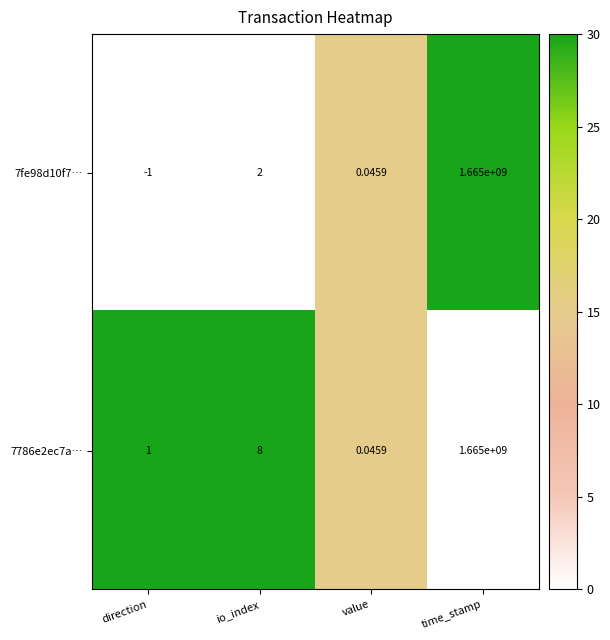

List the labels in order of 7fe98d10f7… value, largest first.

time_stamp, io_index, value, direction